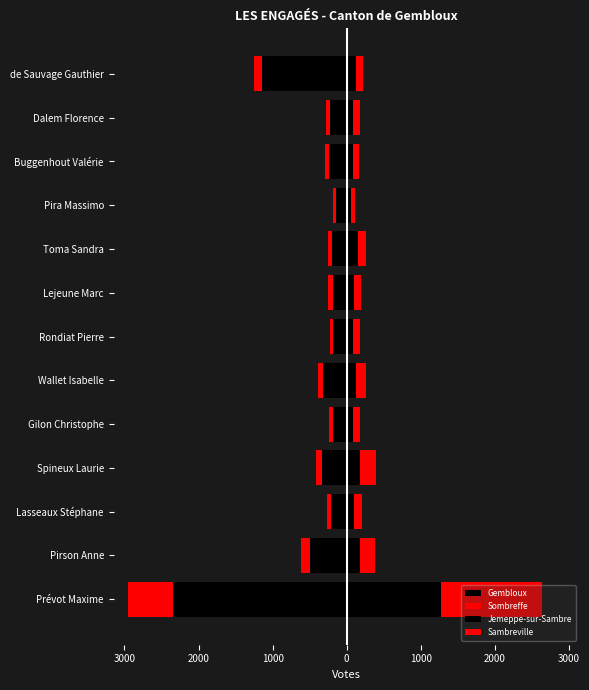

What are all the series names shown in the legend?

Gembloux, Sombreffe, Jemeppe-sur-Sambre, Sambreville